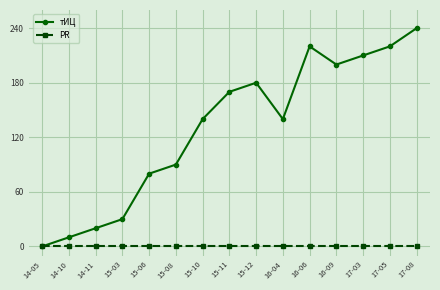

Is the value of PR at 14-10 greater than the value of тИЦ at 14-11?

No